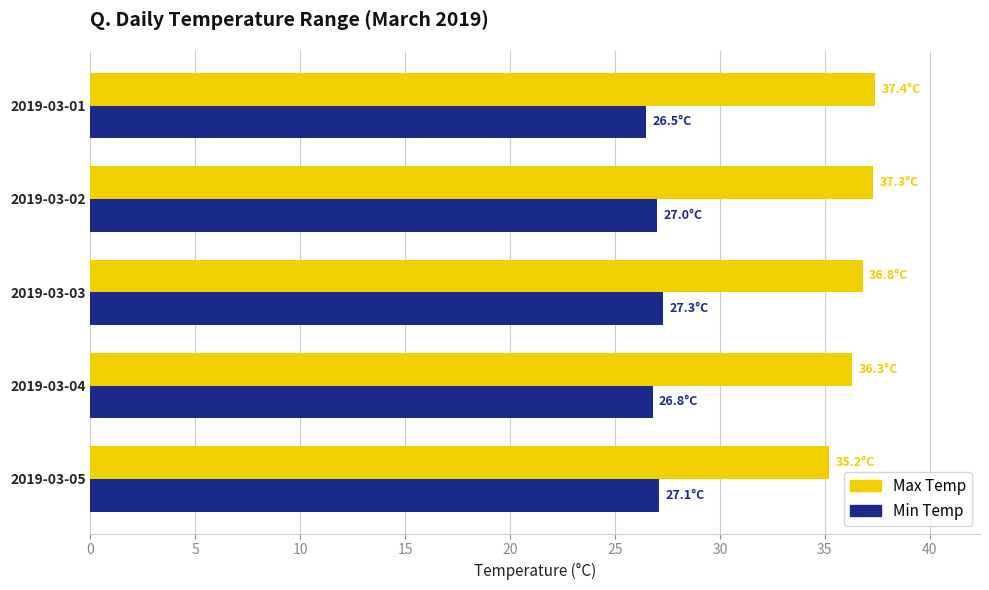

Which series has the largest total across all categories?

Max Temp